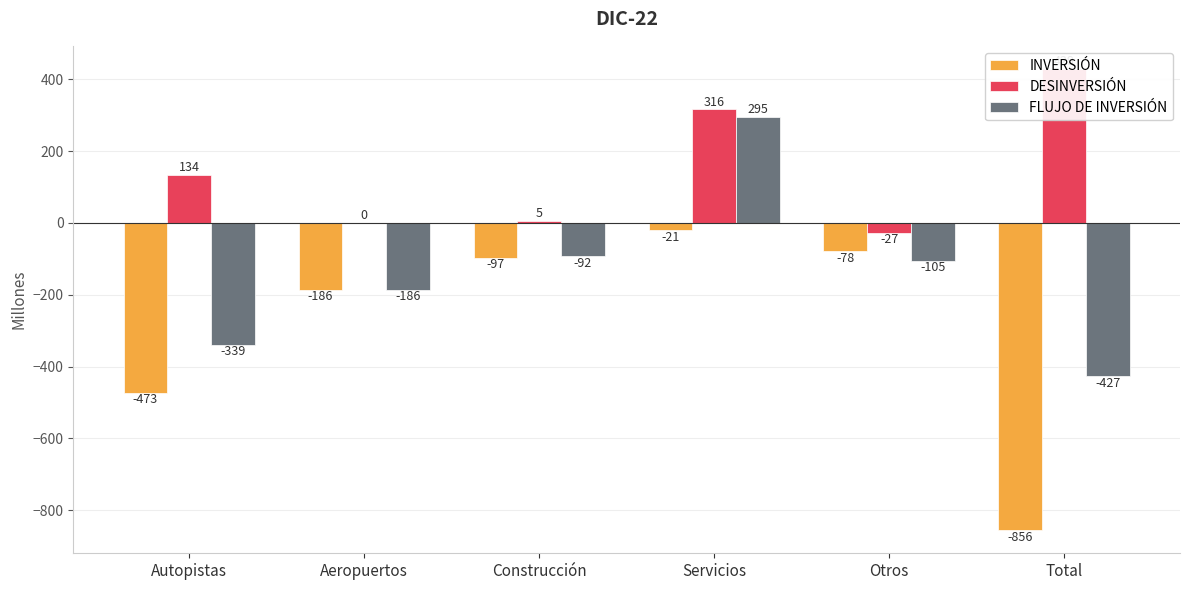

Are the bars grouped side by side (vs. stacked)?

Yes